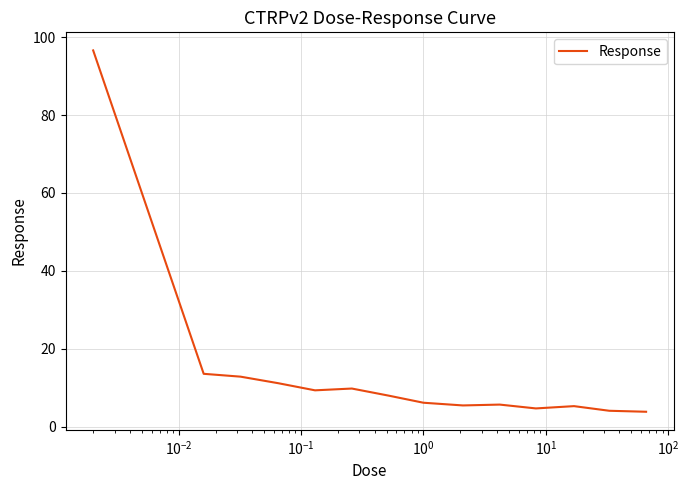

What is the minimum value shown in the chart?

3.8